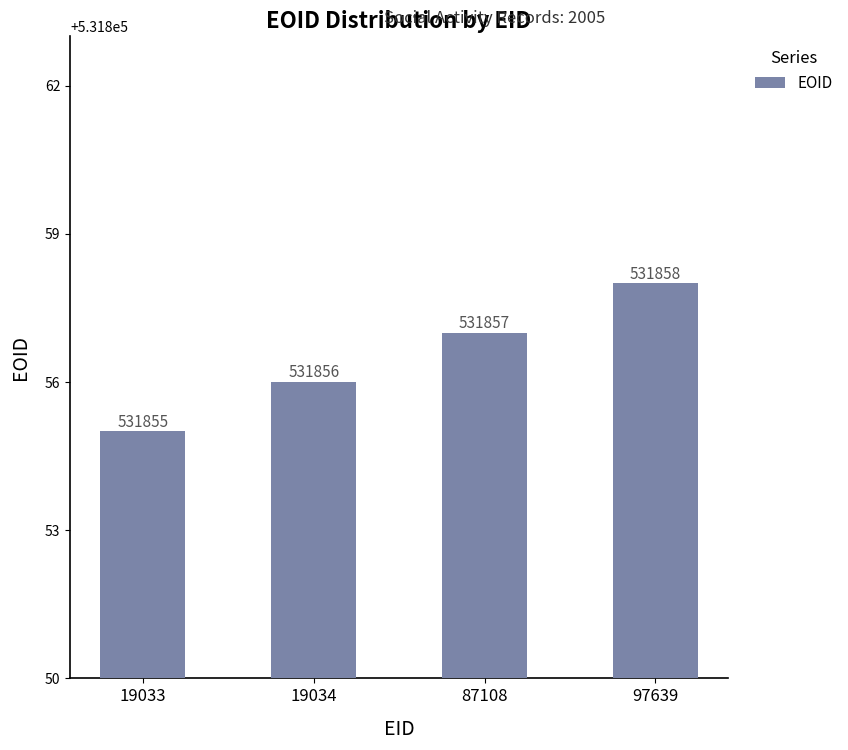

What is the change in value from 87108 to 97639?

+1